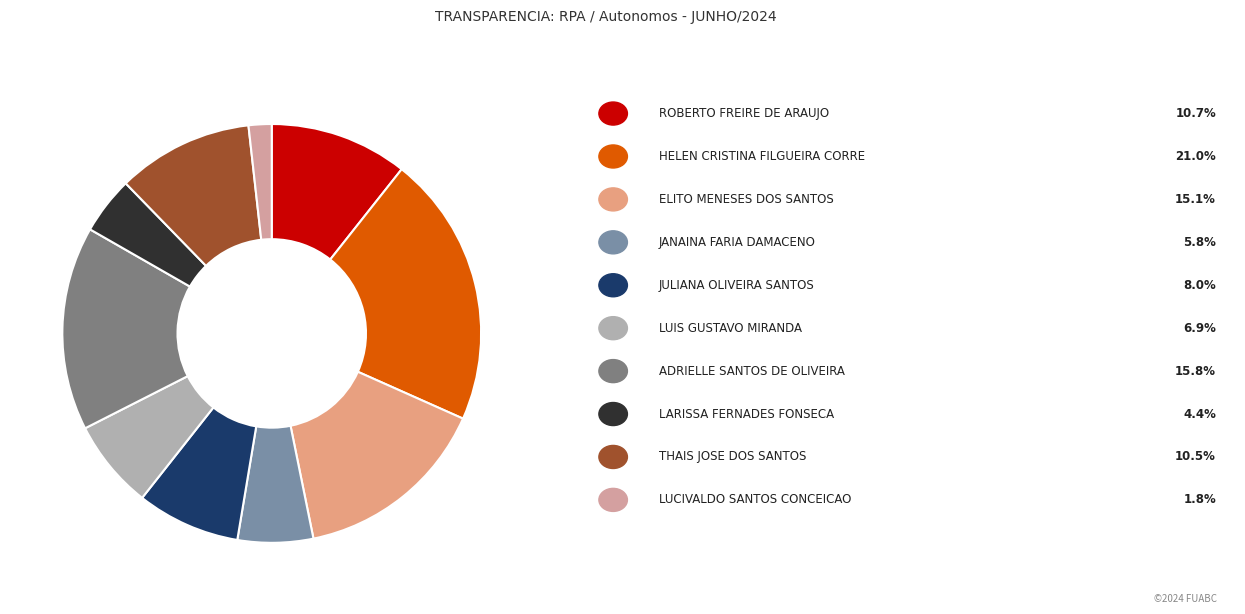

Count the number of slices in the pie.

10